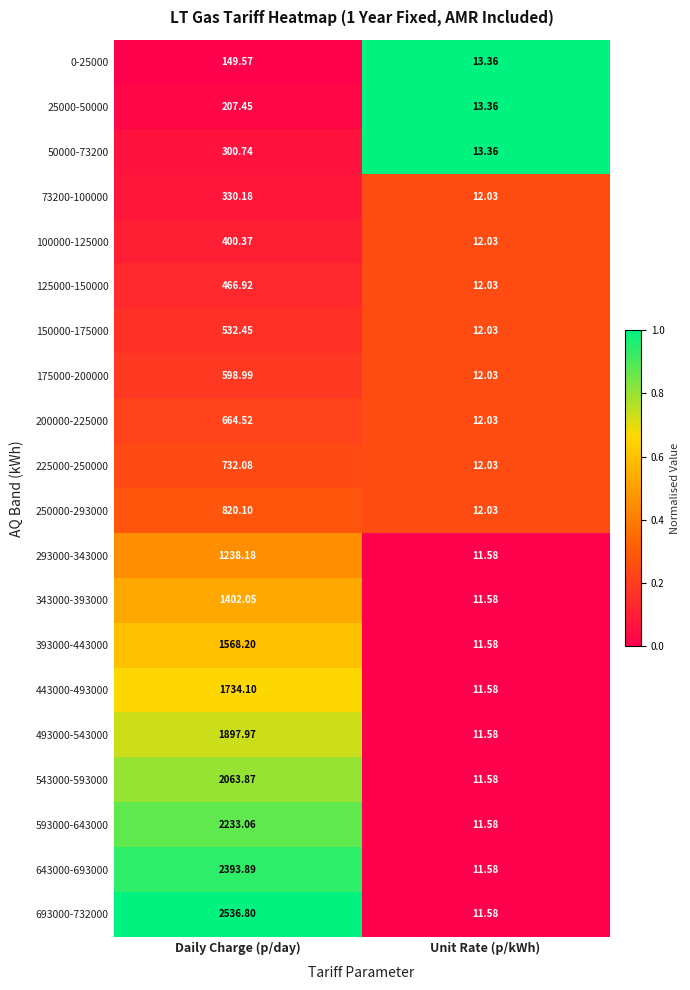

At which label does 73200-100000 first exceed 330?

Daily Charge (p/day)